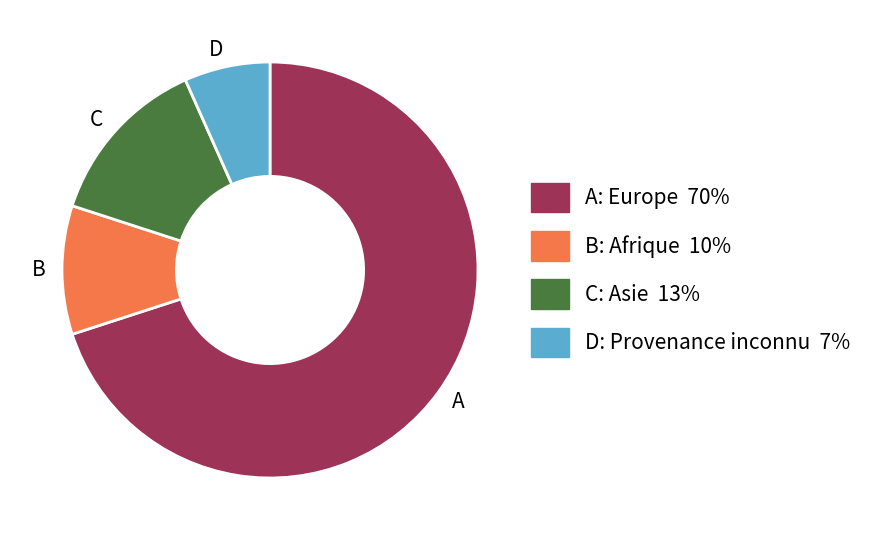

Is there any slice that represents more than half of the pie?

Yes